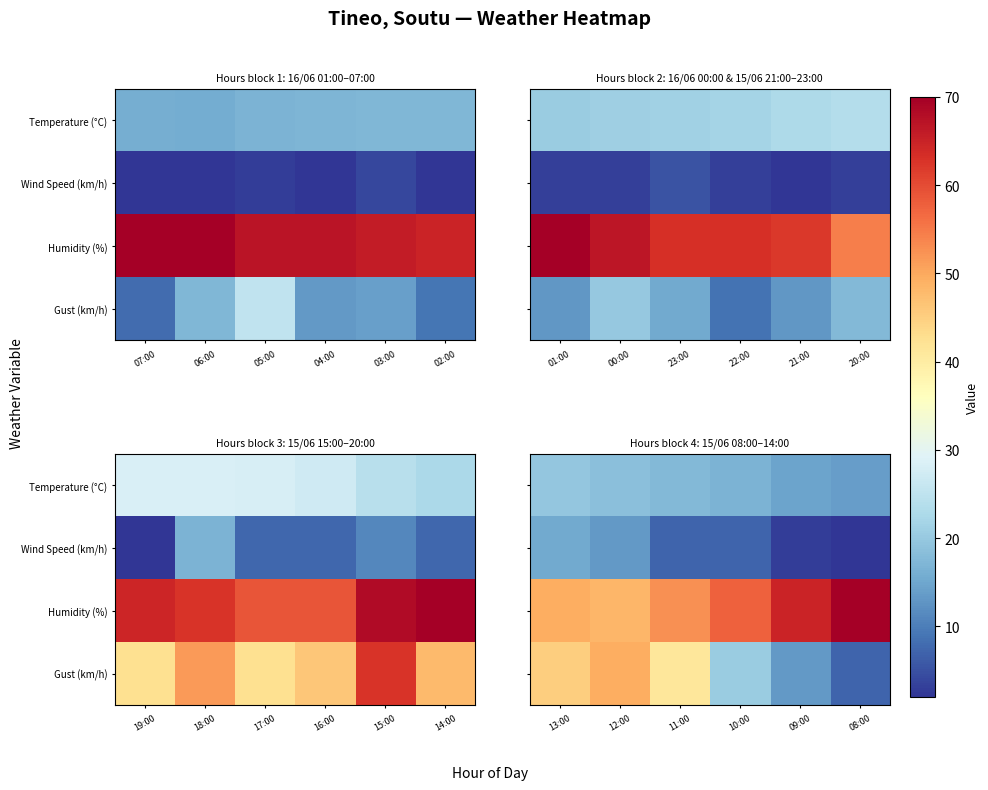

Rank the series by their average value, from lowest to highest.

Wind Speed (km/h), Temperature (°C), Gust (km/h), Humidity (%)